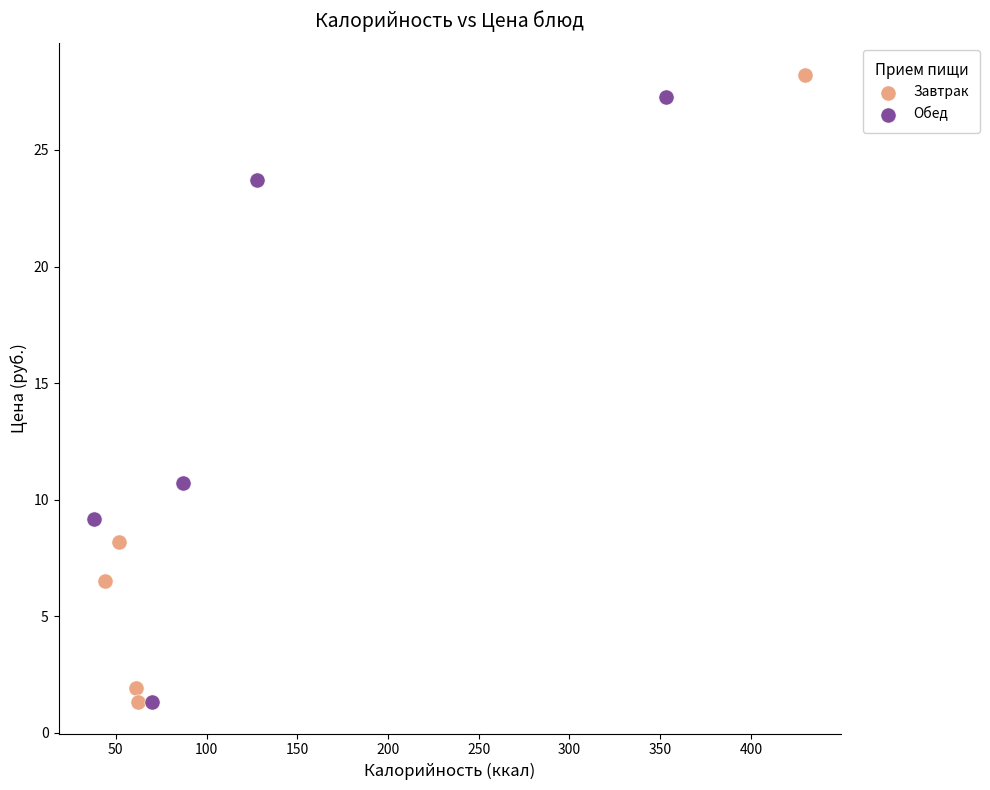

What are all the series names shown in the legend?

Завтрак, Обед